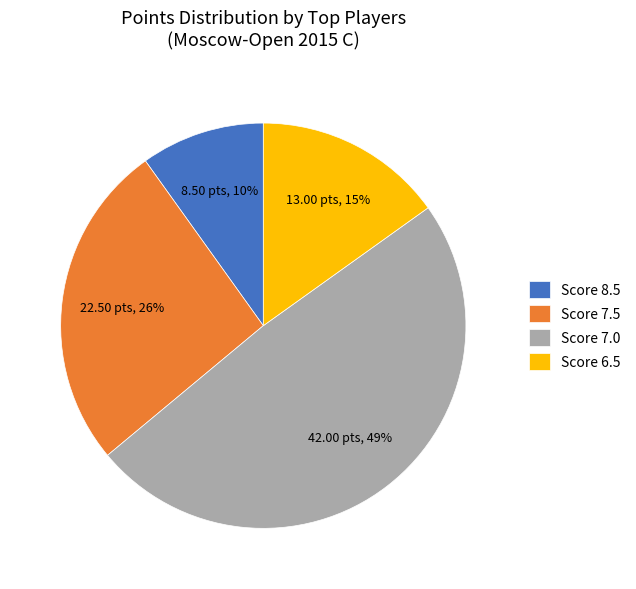

Is the sum of Score 8.5 and Score 7.5 greater than half?

No